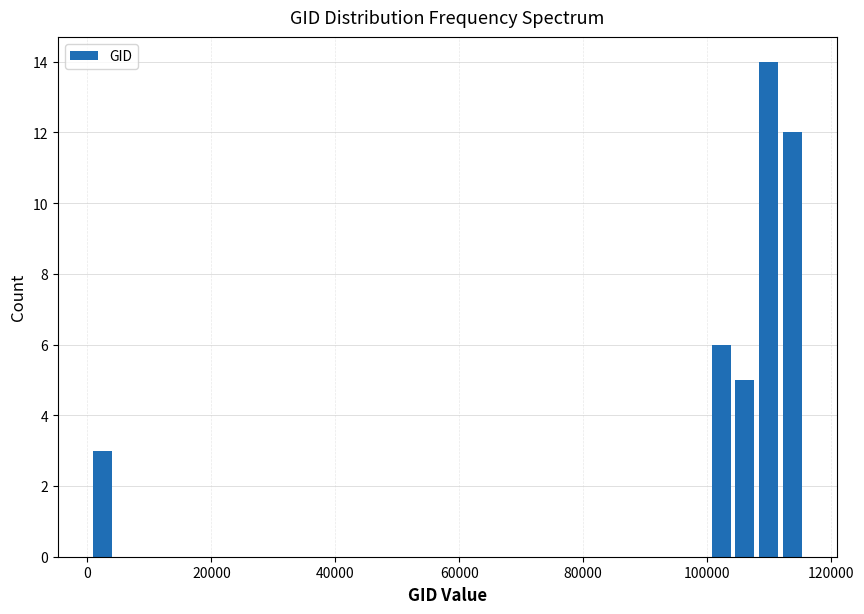

Around what value on the x-axis is the tallest bar? Give the approximate position of its centre, as read against the axis.

110000